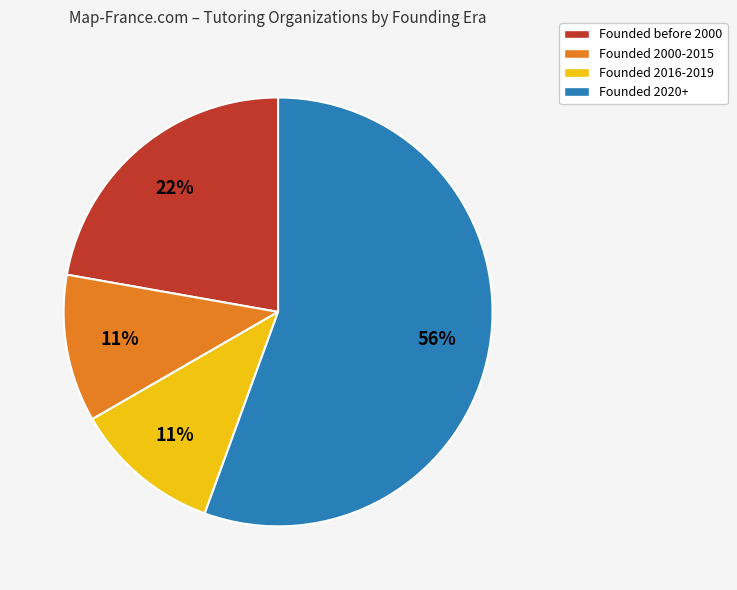

To the nearest percent, what is the average slice percentage?

25%